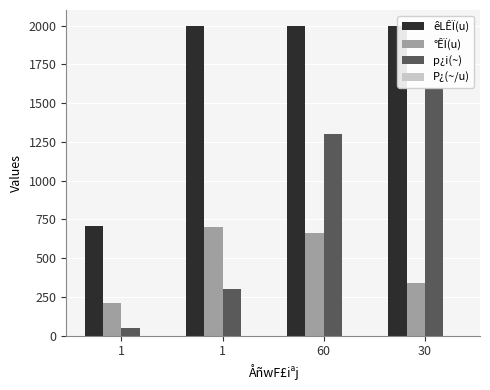

What is the approximate value of êLÊÏ(u) at 1?

2000.0